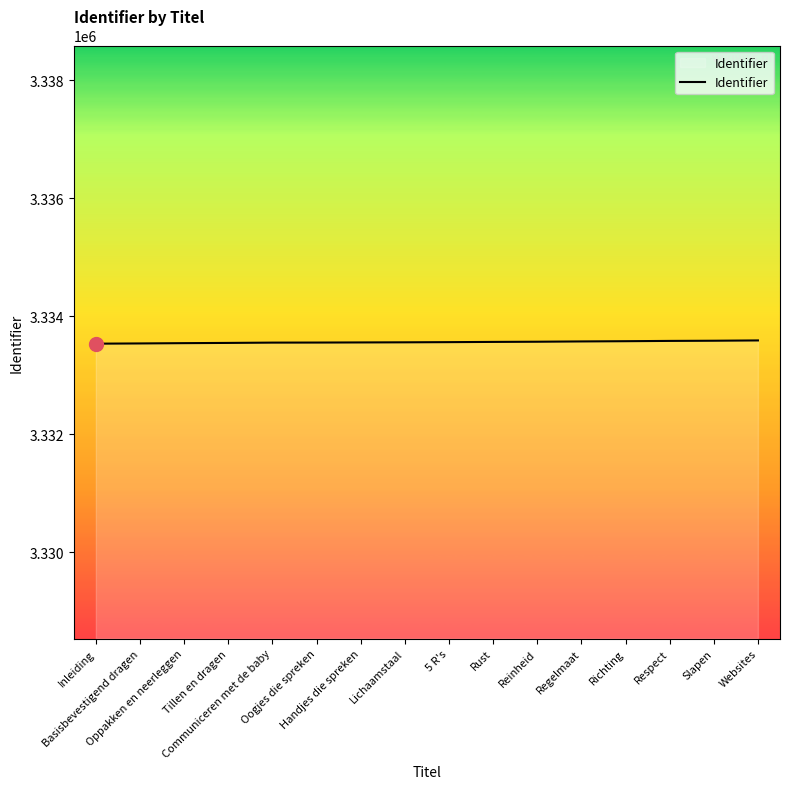

What is the minimum value shown in the chart?

3333535